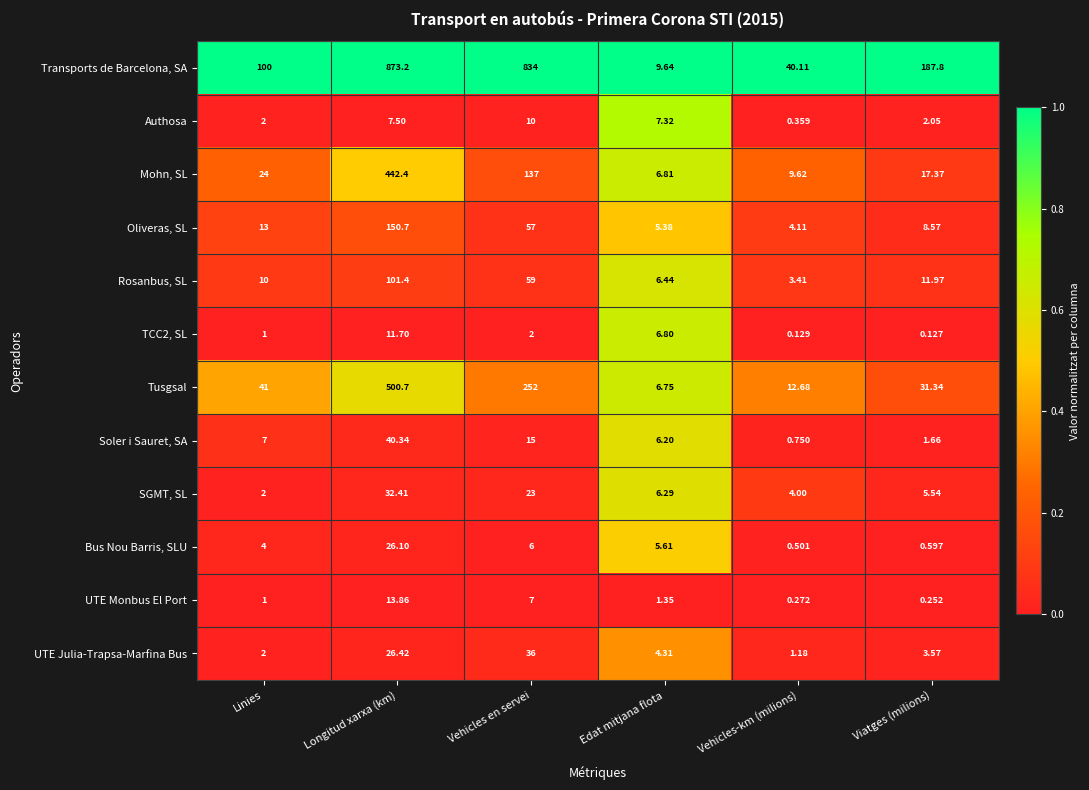

How many distinct data groups are displayed?

12